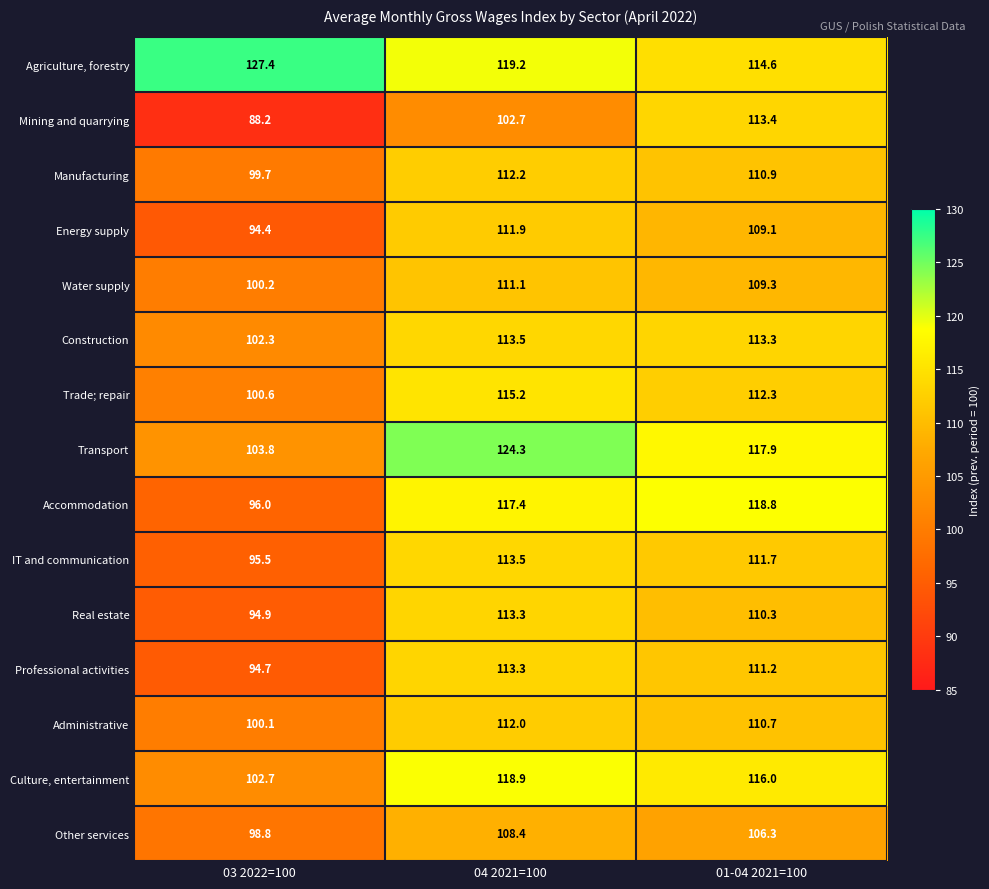

Is it true that Manufacturing equals 112.2 at 04 2021=100?

True